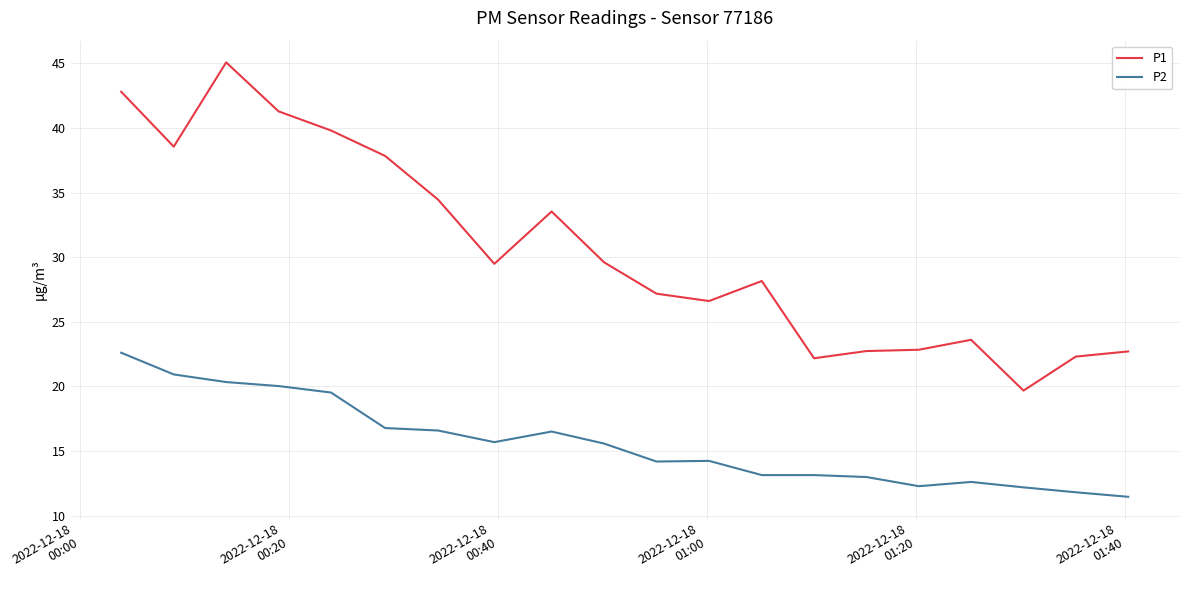

Which series has the widest spread of values?

P1